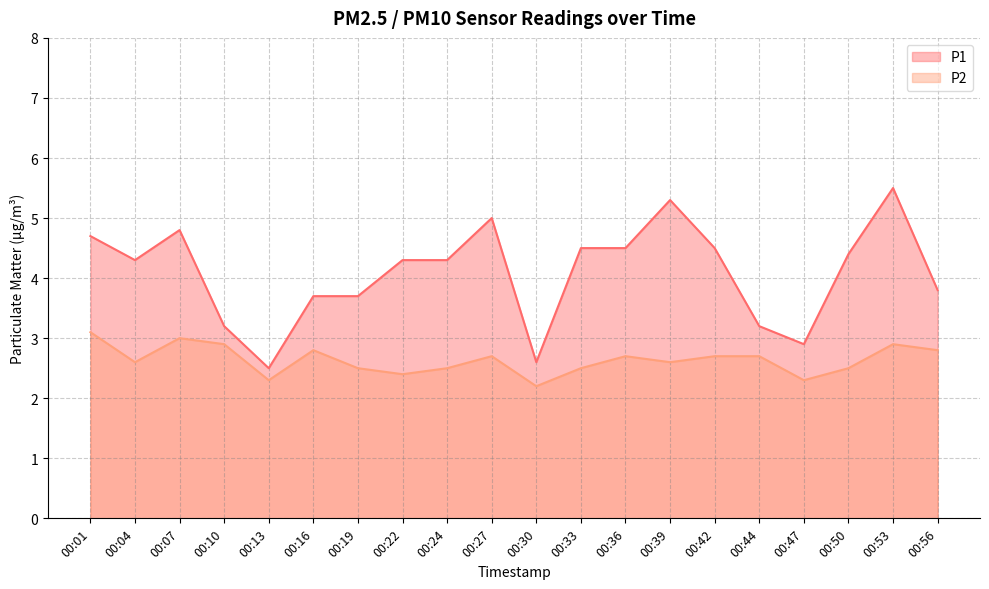

What is the value of the P1 point at the 2nd from the left?

4.3